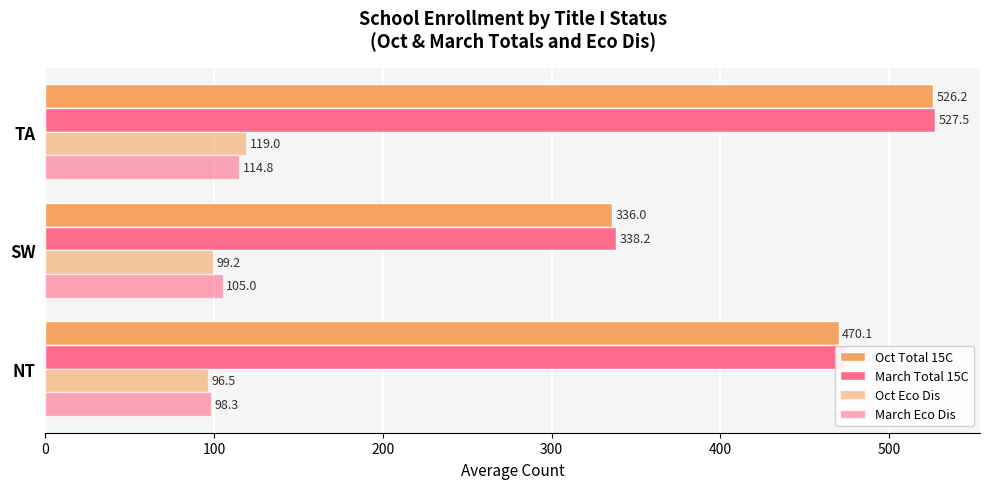

How many distinct data groups are displayed?

4